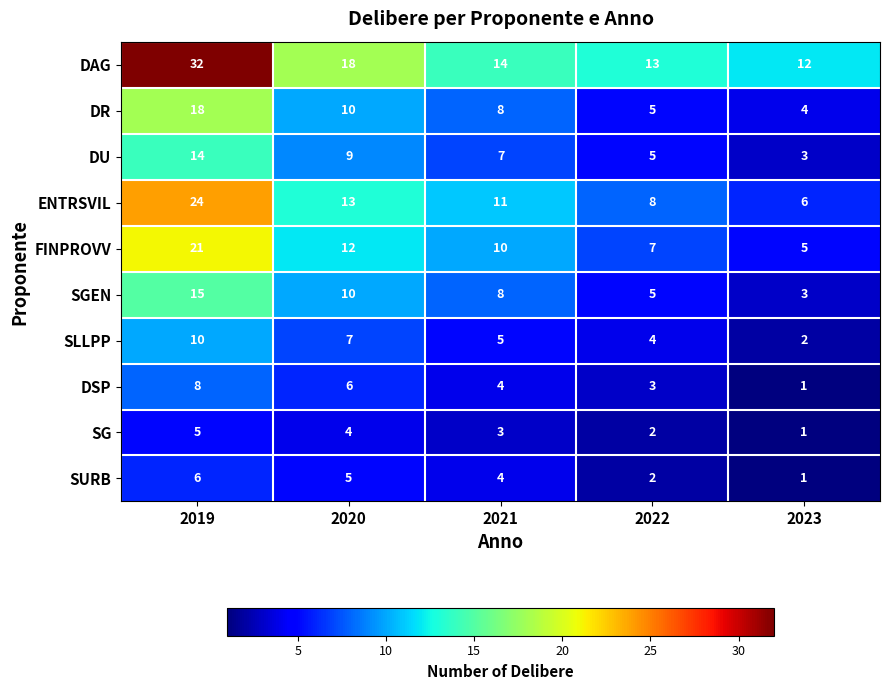

What is the difference between the highest and lowest values at 2021?

11